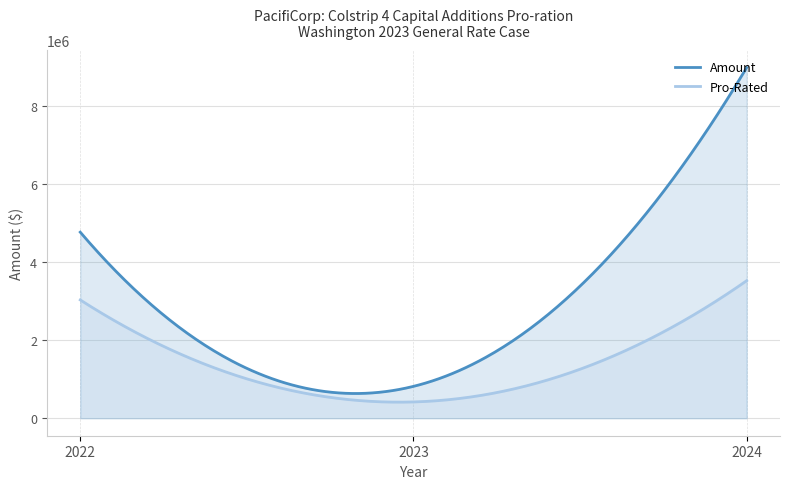

Which series has the largest total across all categories?

Amount